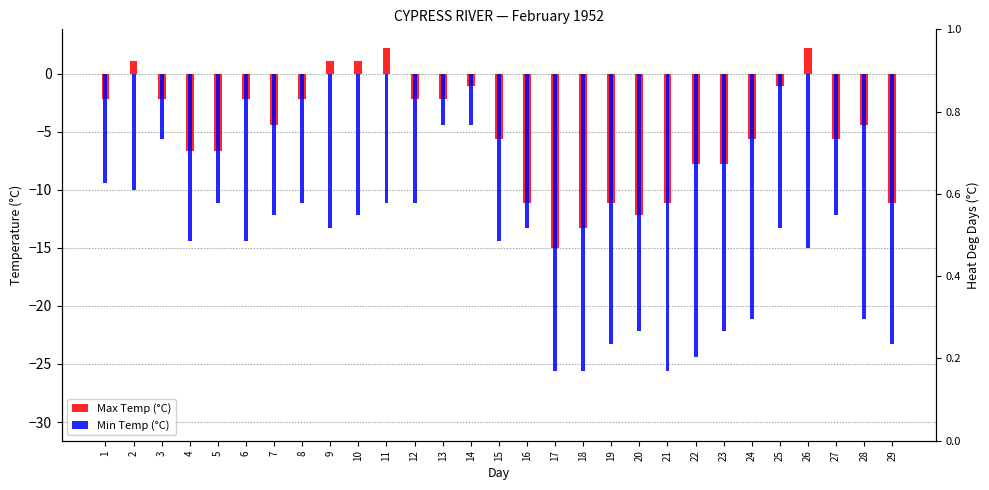

At 21, list the series in order from smallest to largest.

Min Temp (°C), Max Temp (°C)